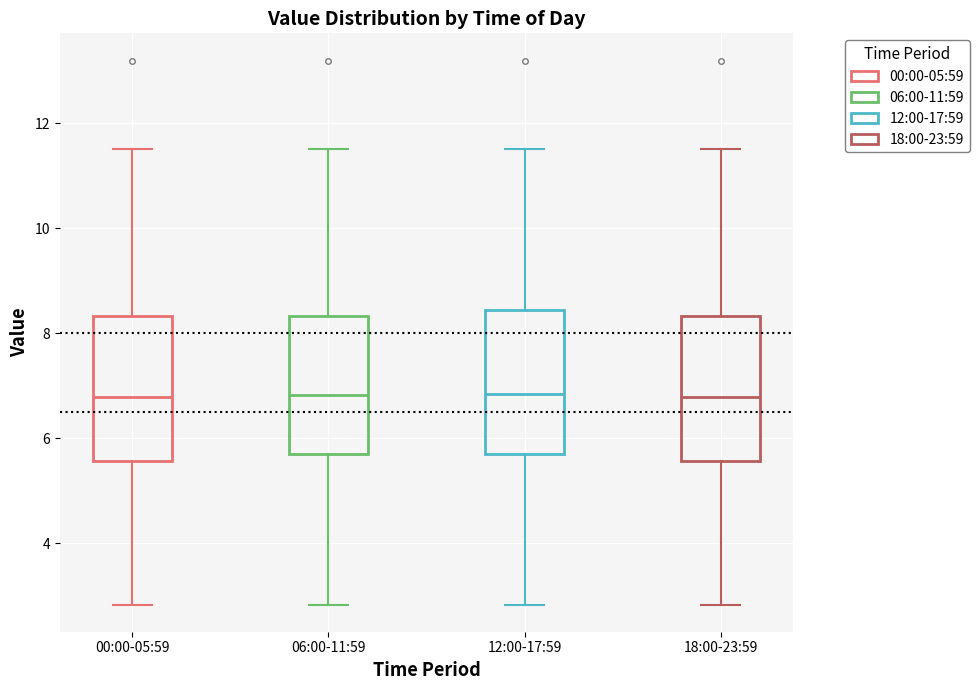

Where does the median line of the box for 18:00-23:59 sit on the y-axis? The values are not printed on the chart, so give them approximately, as read against the axis.

6.8